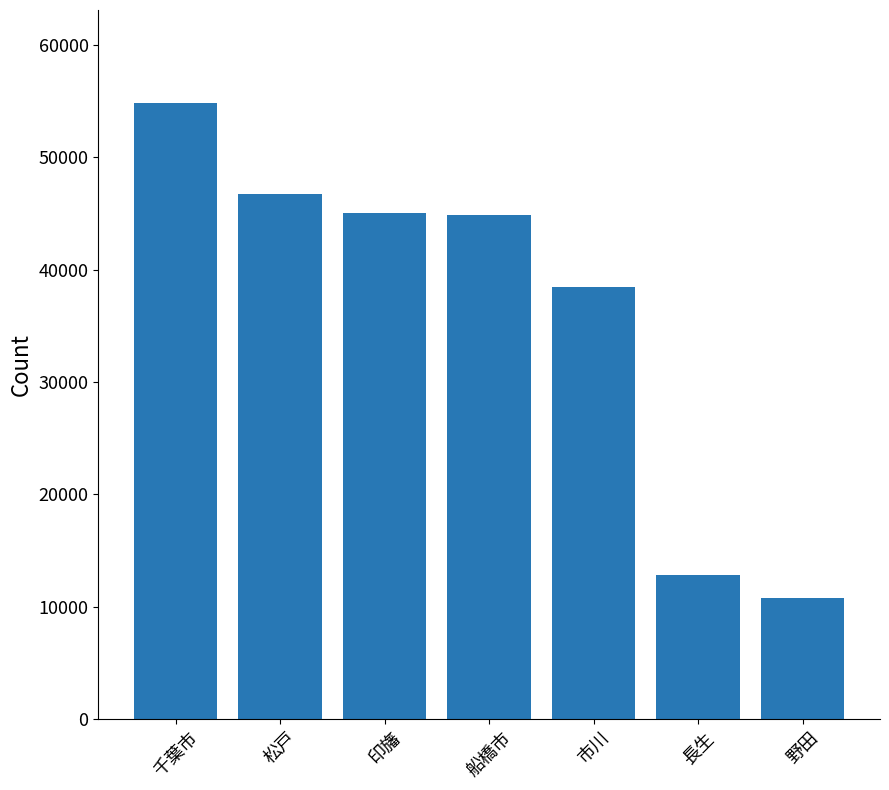

Which category has the highest value across all series?

千葉市